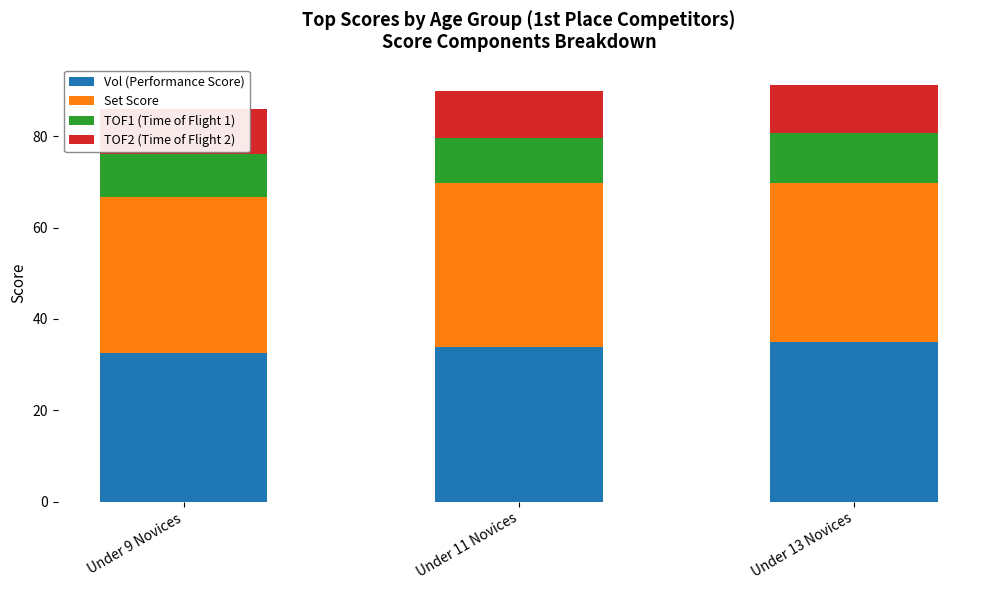

At how many categories does at least one series exceed 24?

3